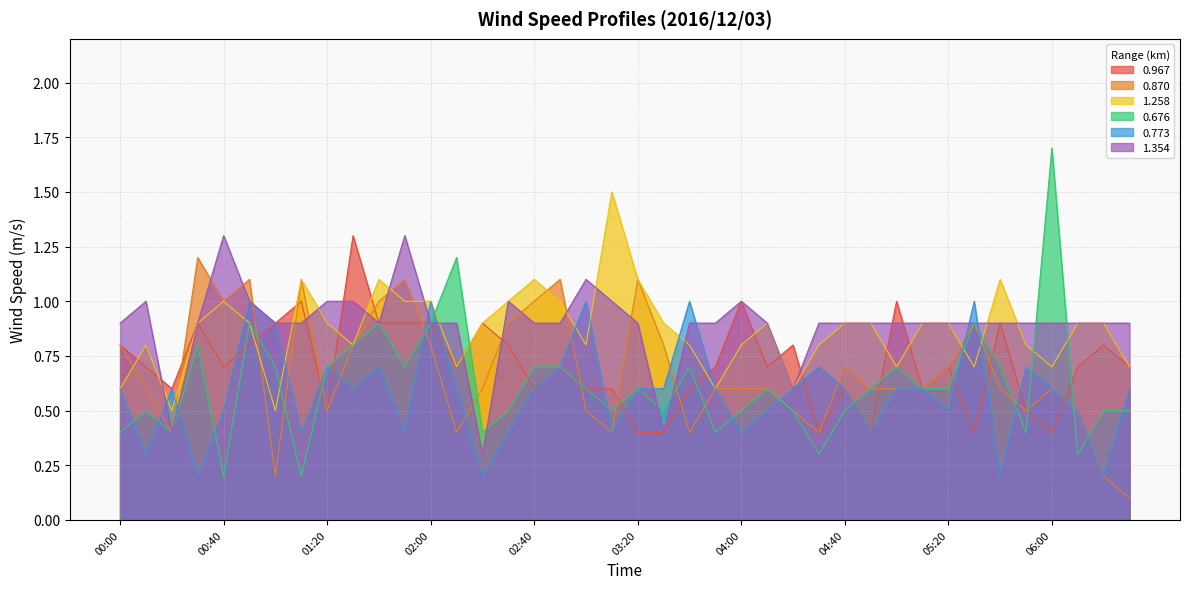

At which category does 1.258 reach its first local peak?

00:10